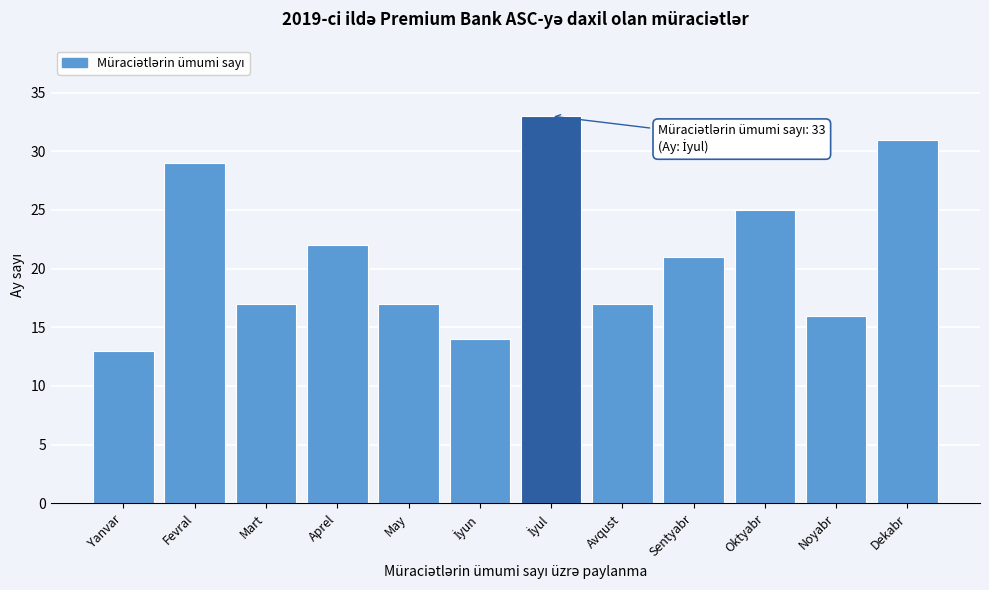

Reading left to right, what are all the values shown in this chart?

13	29	17	22	17	14	33	17	21	25	16	31